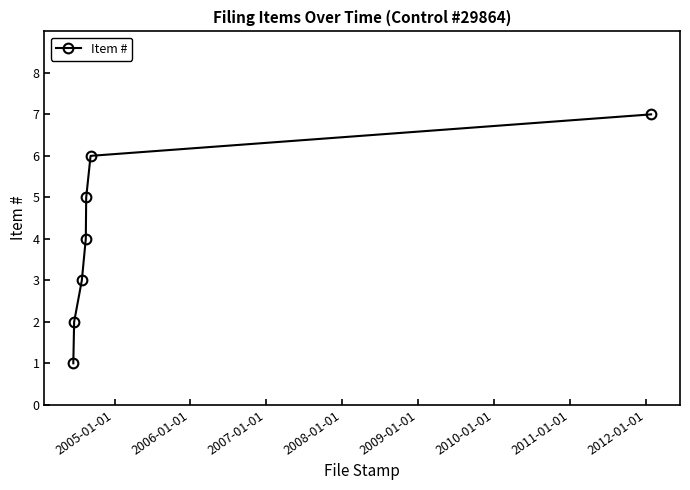

How many lines are shown in the chart?

1